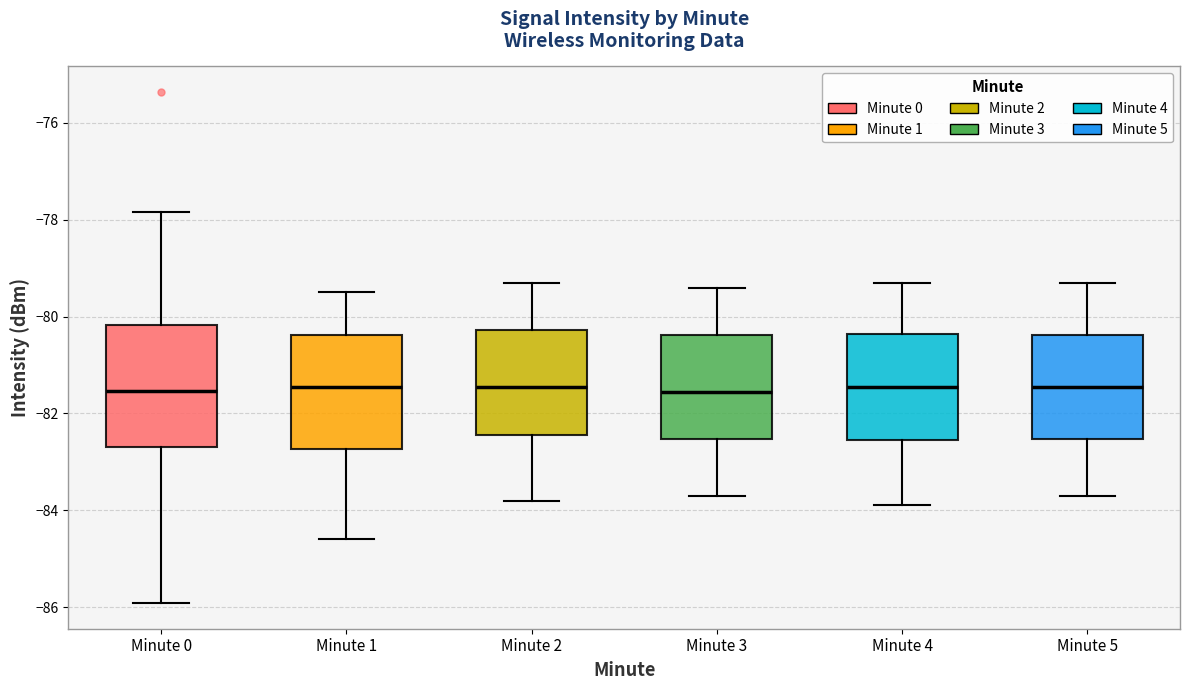

Reading left to right, read every box against the y-axis: the position of its median line, the range the box covers, and the ends of its whiskers. The values are not printed on the chart, so give them approximately, as read against the axis.

Minute 0: median -81.6, box -82.6 to -80.2, whiskers -86.0 to -77.8
Minute 1: median -81.4, box -82.8 to -80.4, whiskers -84.6 to -79.4
Minute 2: median -81.4, box -82.4 to -80.2, whiskers -83.8 to -79.2
Minute 3: median -81.6, box -82.6 to -80.4, whiskers -83.6 to -79.4
Minute 4: median -81.4, box -82.6 to -80.4, whiskers -83.8 to -79.2
Minute 5: median -81.4, box -82.6 to -80.4, whiskers -83.6 to -79.2